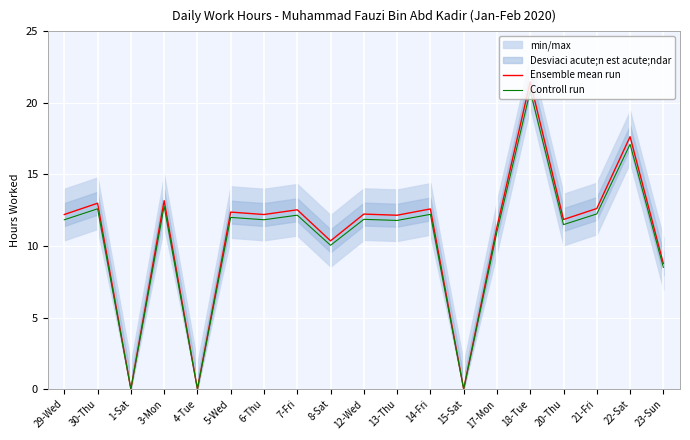

Is the value of Ensemble mean run at 13-Thu greater than the value of Controll run at 23-Sun?

Yes